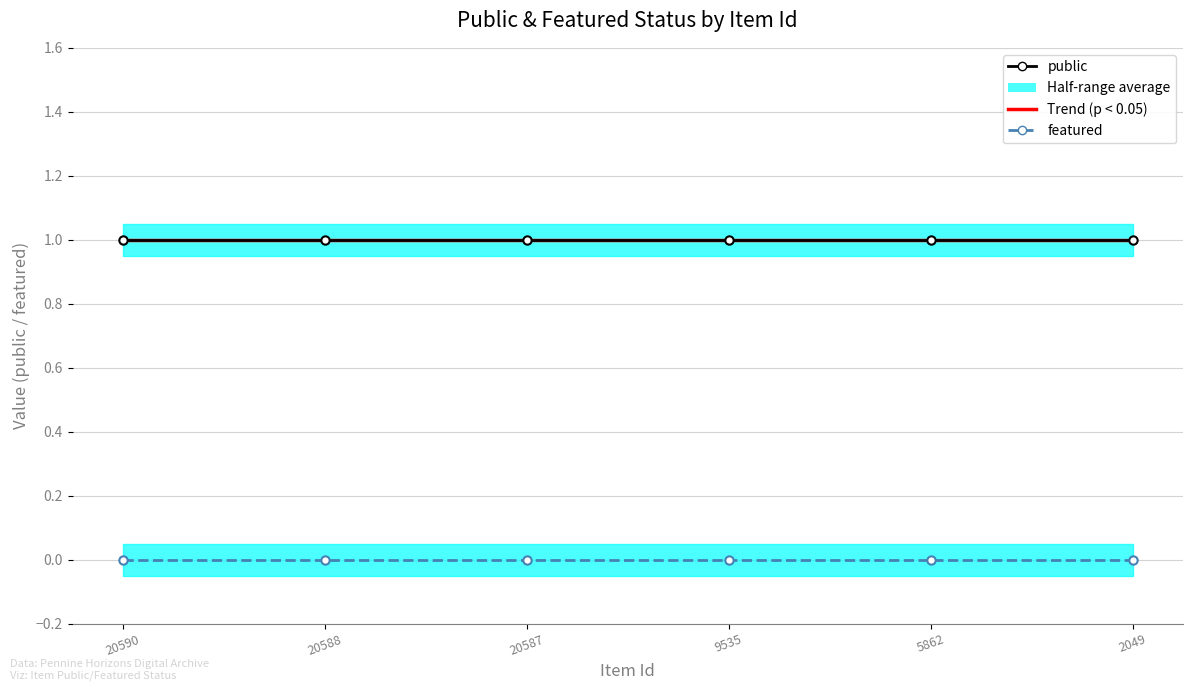

Reading right to left, list all the values displayed in this chart.

public: 1.0	1.0	1.0	1.0	1.0	1.0
featured: 0.0	0.0	0.0	0.0	0.0	0.0
Trend (public): 1.0	1.0	1.0	1.0	1.0	1.0